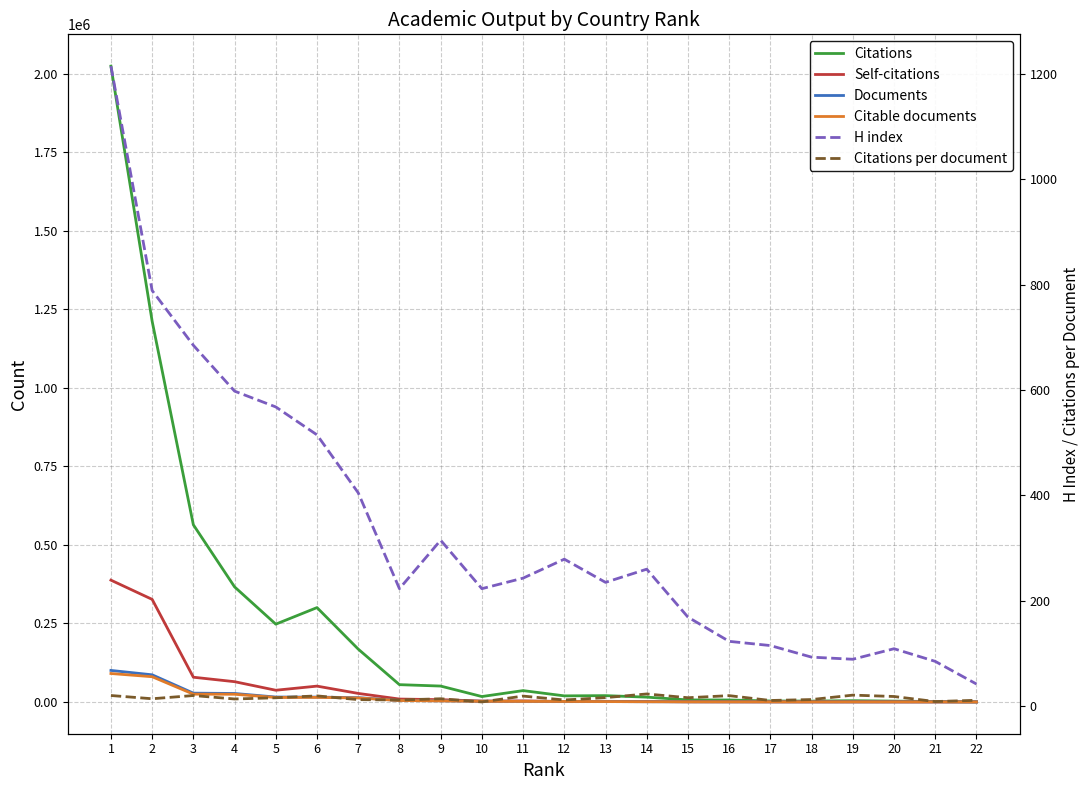

True or false: Citations per document and Citable documents intersect in this chart.

False